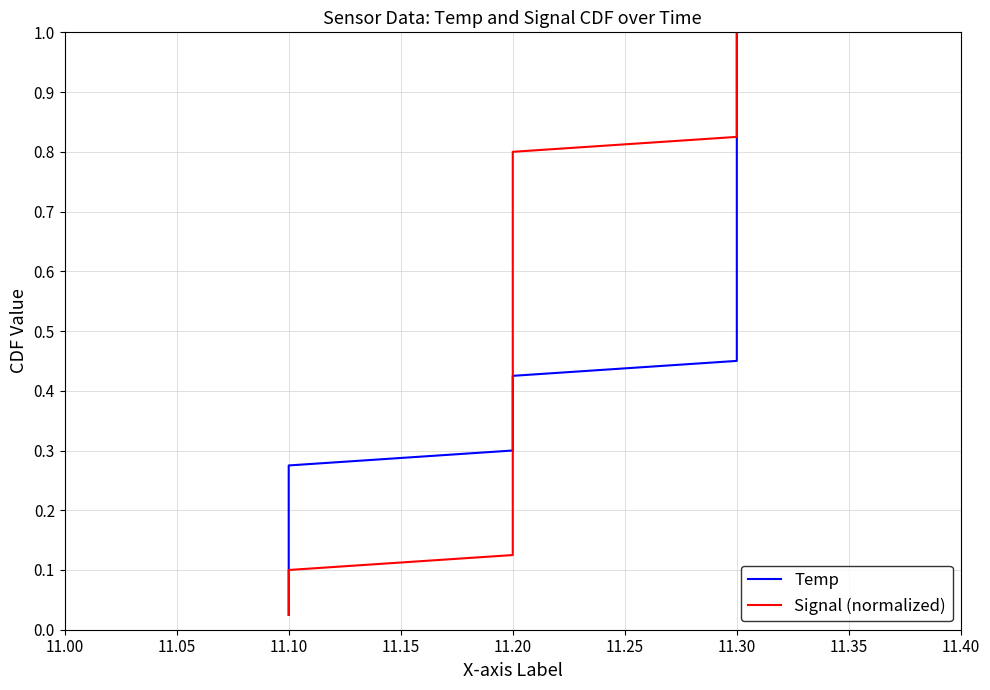

Between 30 and 18, which is larger?

30